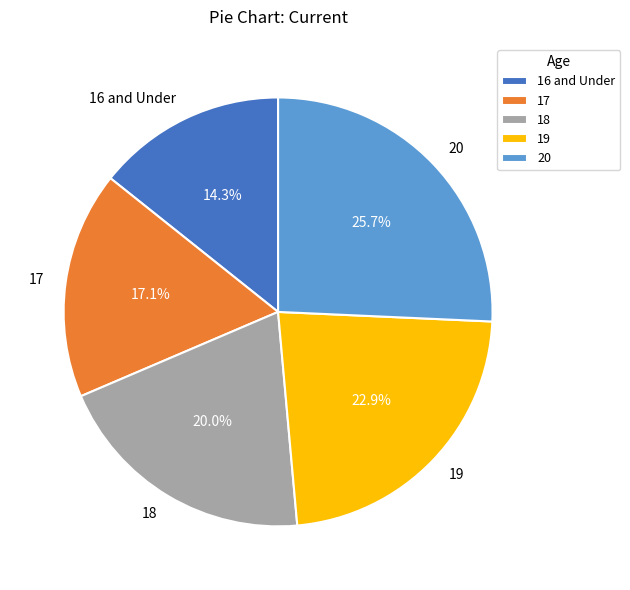

What is the smallest slice in the pie chart?

16 and Under